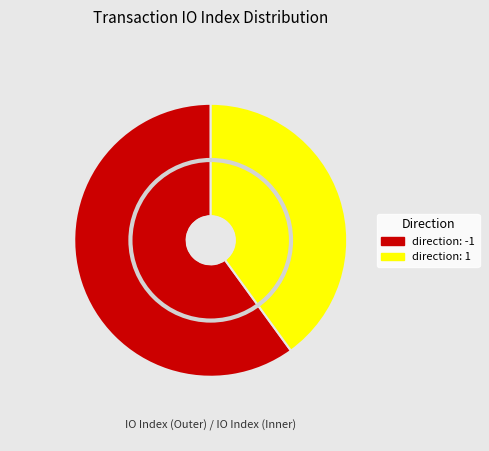

Approximately how many times larger is the value at direction: -1 compared to direction: 1?

1.5